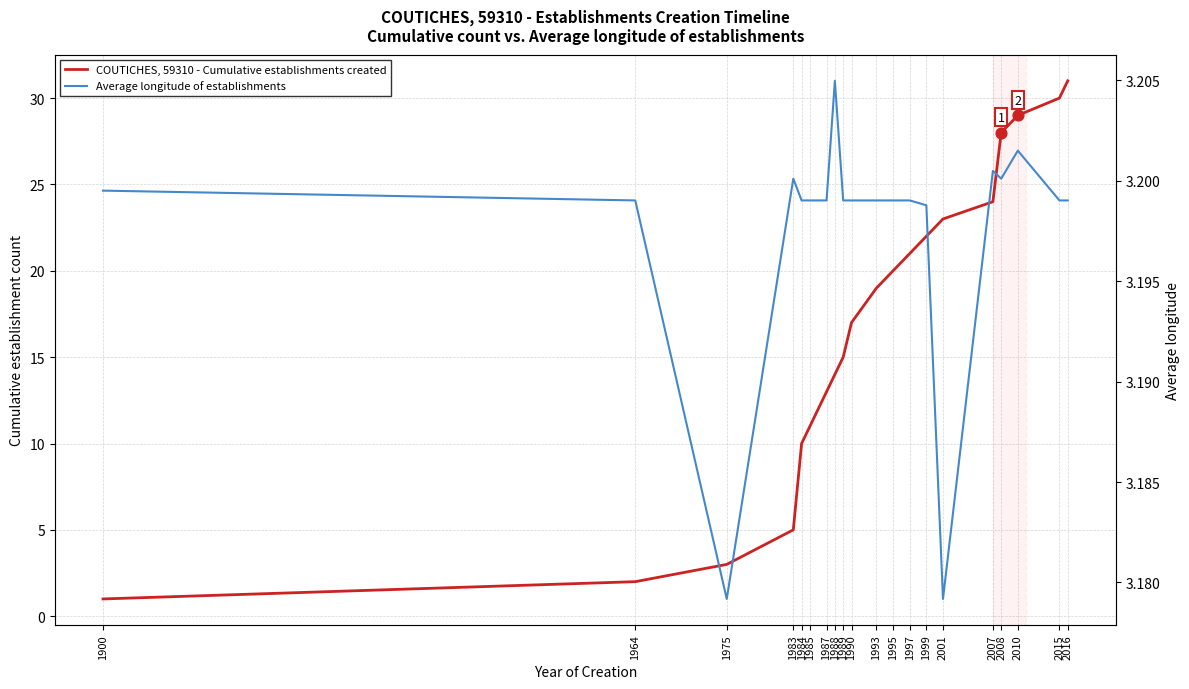

Which series reaches the maximum Y coordinate?

COUTICHES, 59310 - Cumulative establishments created